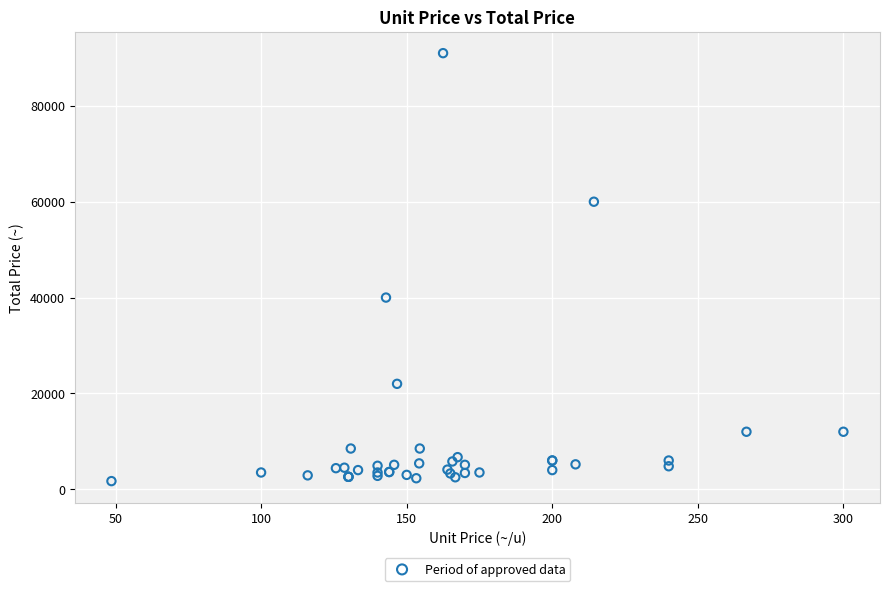

What Y value in the scatter plot is closest to 46350?

40000